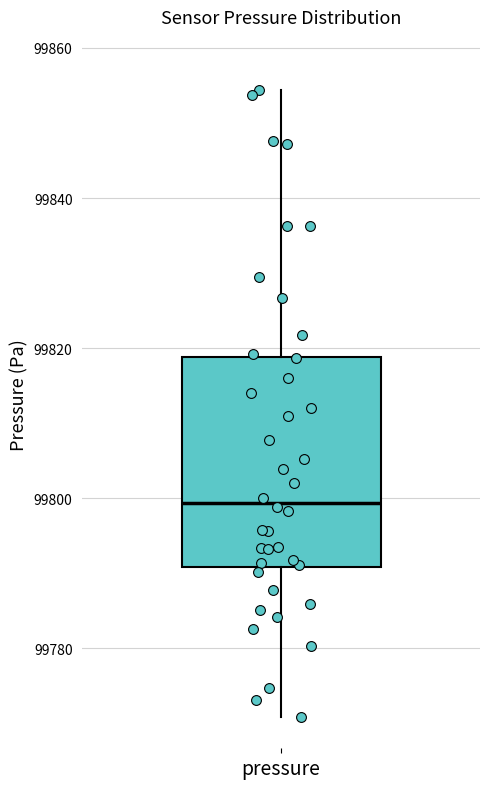

Read this box plot against the y-axis: the position of the median line, the range covered by the box, and the ends of both whiskers. The values are not printed on the chart, so give them approximately, as read against the axis.

median 99800, box 99790 to 99818, whiskers 99770 to 99854